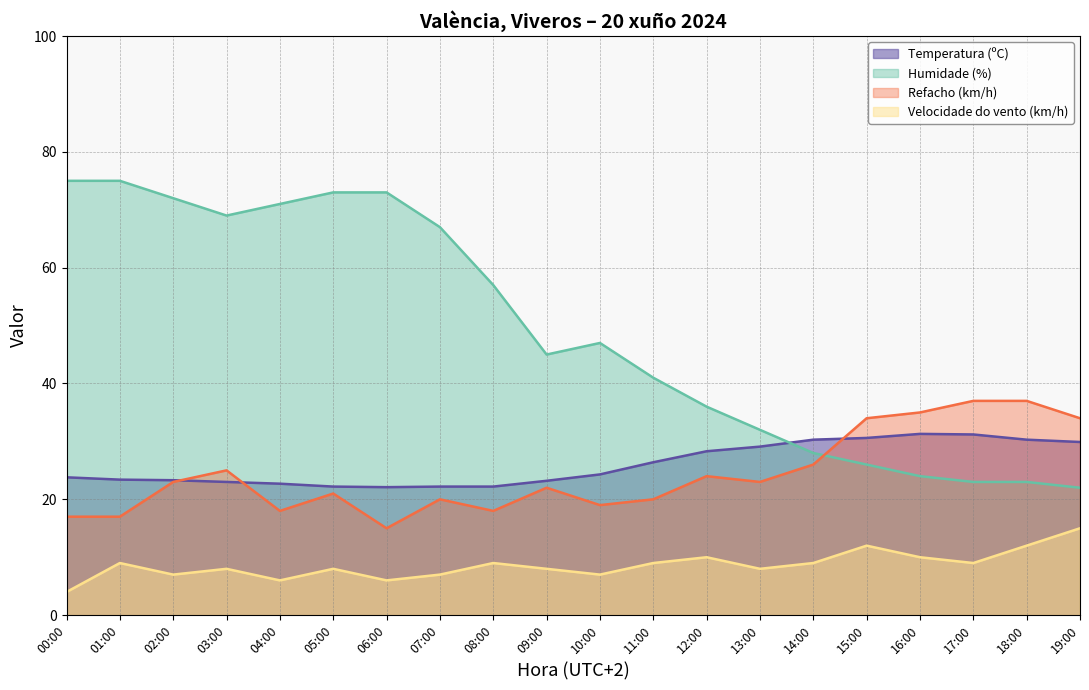

Which series changed the most between 04:00 and 11:00?

Humidade (%)